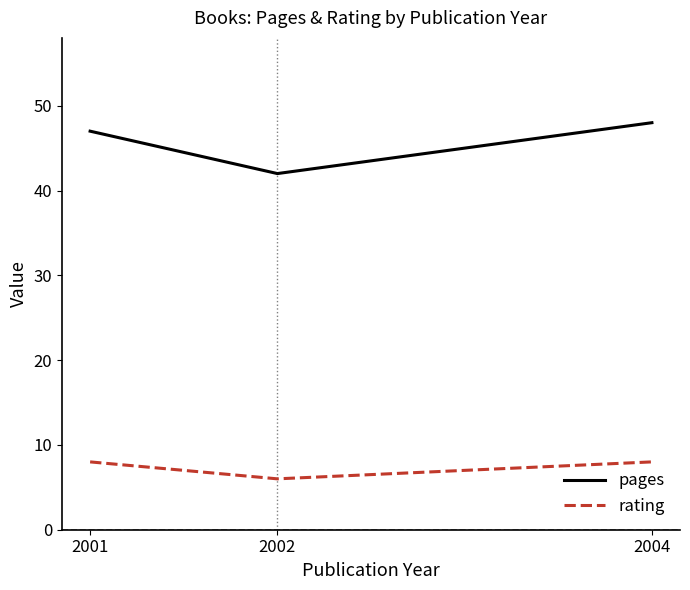

What is the total value across all series at 2001?

55